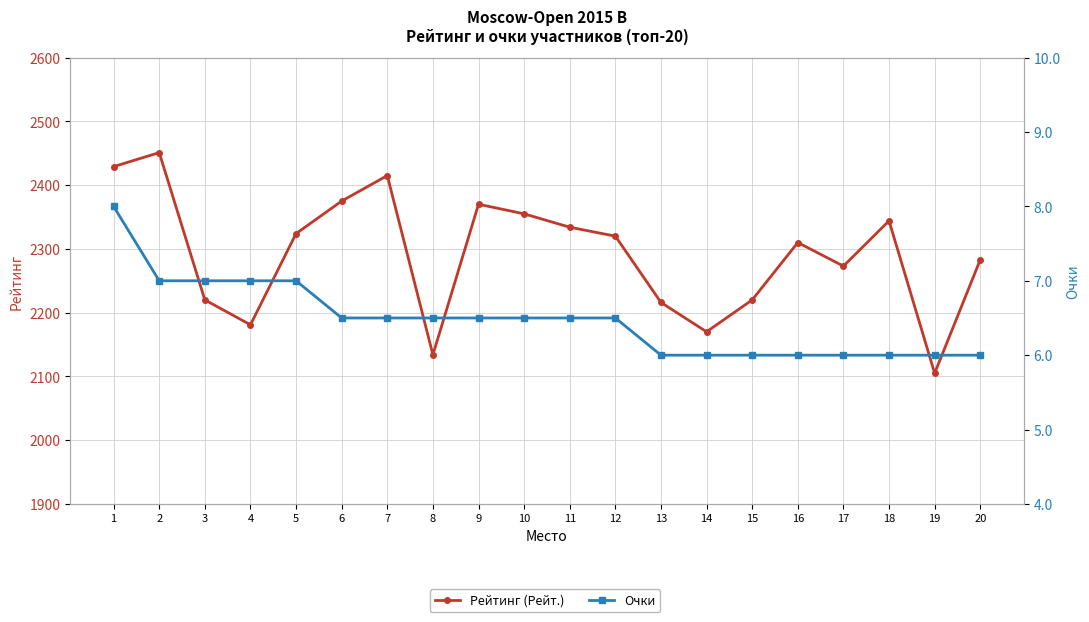

How many lines are shown in the chart?

2